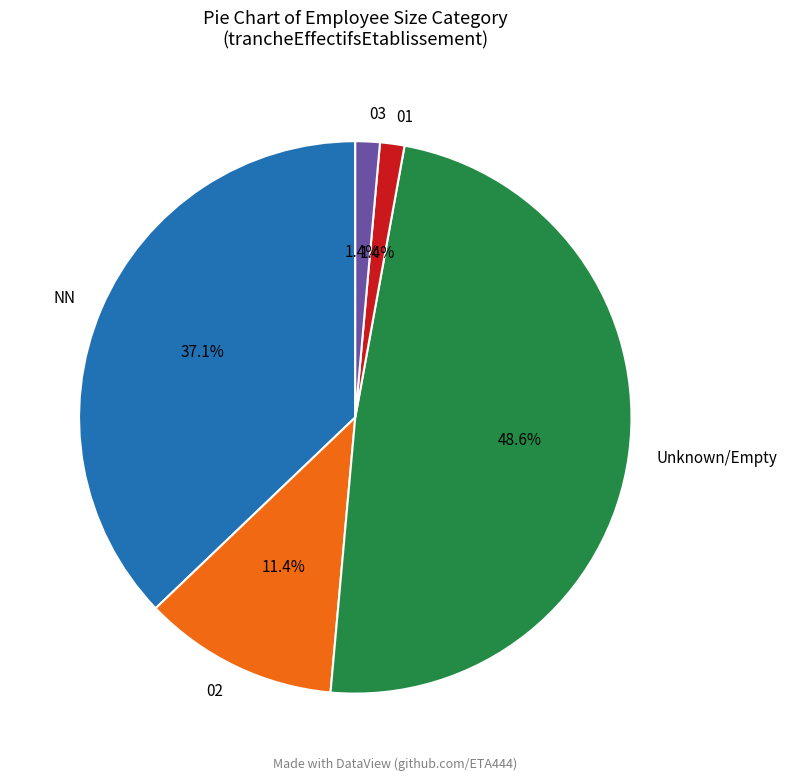

Is there any slice that represents more than half of the pie?

No